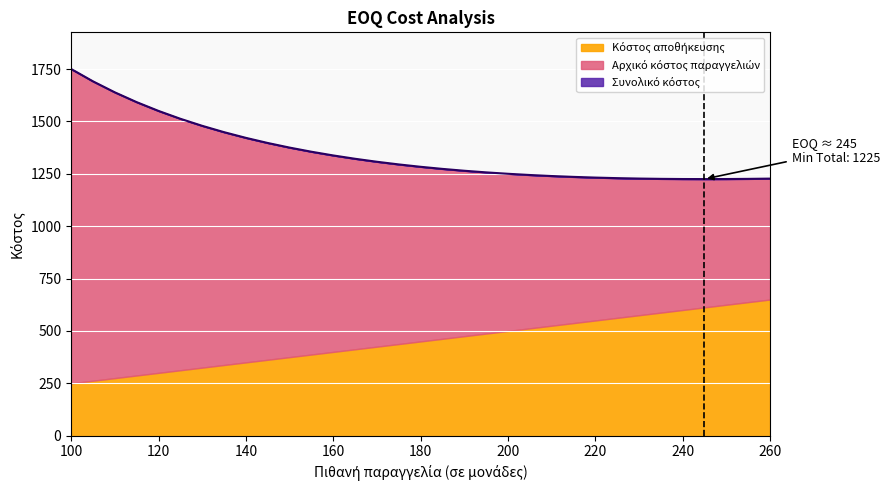

What is the maximum value shown in the chart?

1750.0